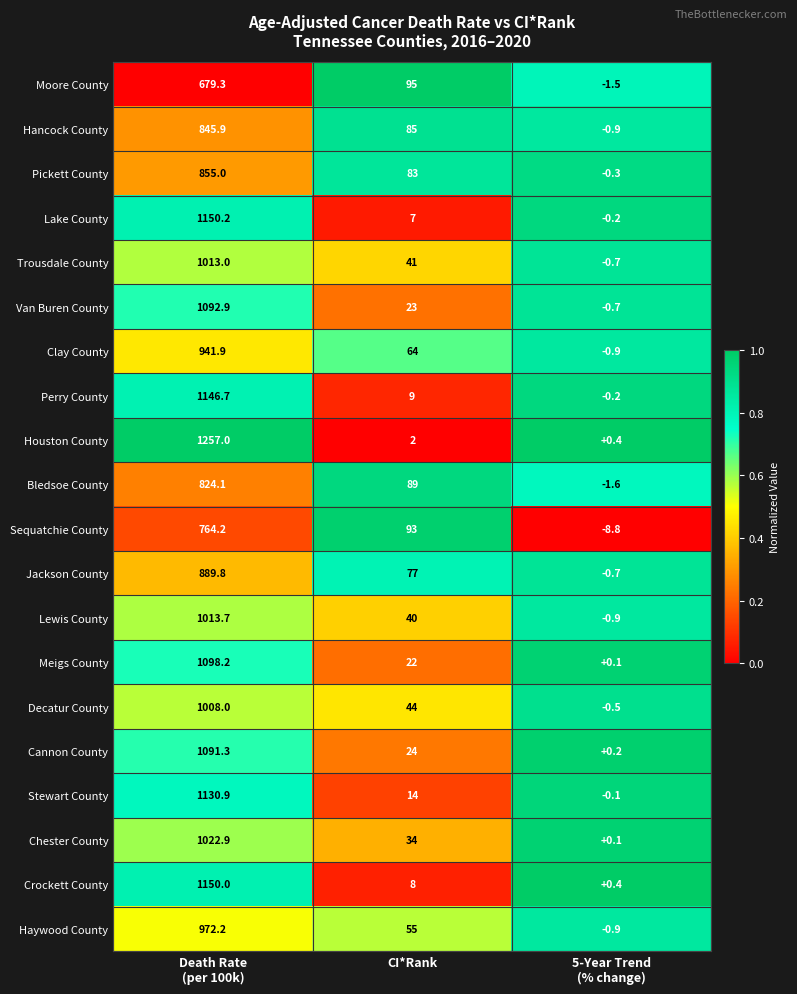

At which category is the sum across all series the highest?

Death Rate
(per 100k)